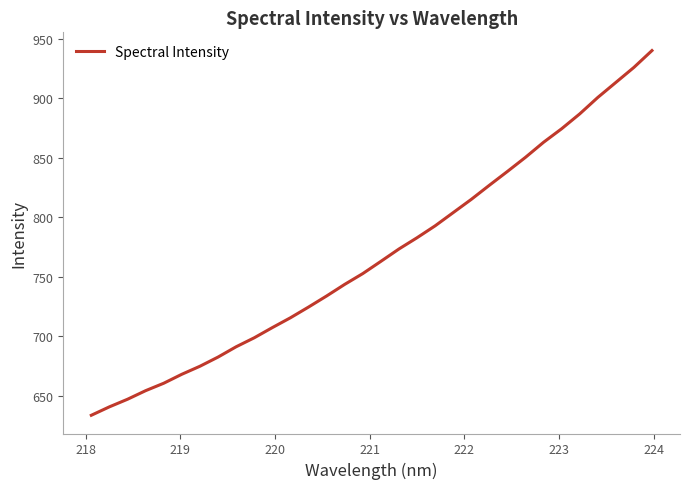

Does the chart display data point markers on the line(s)?

No